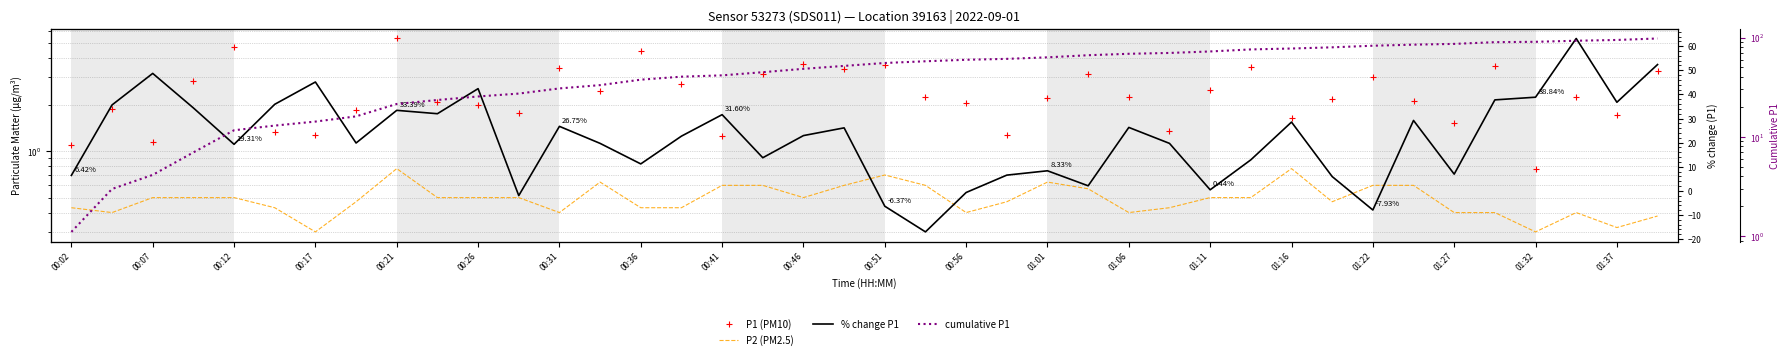

True or false: % change P1 has more than 1 points higher than both neighbors.

True